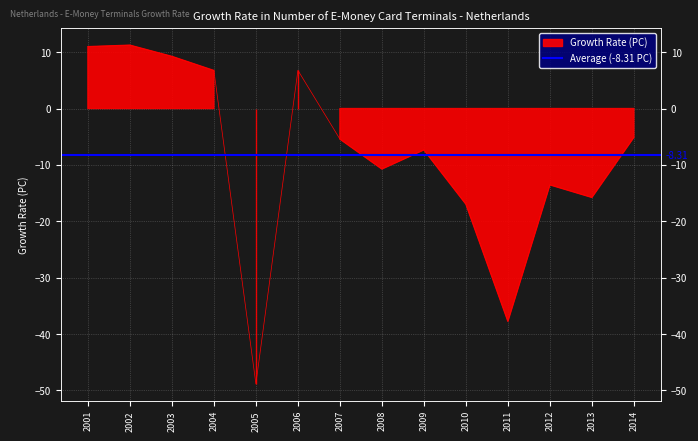

How many lines are shown in the chart?

1